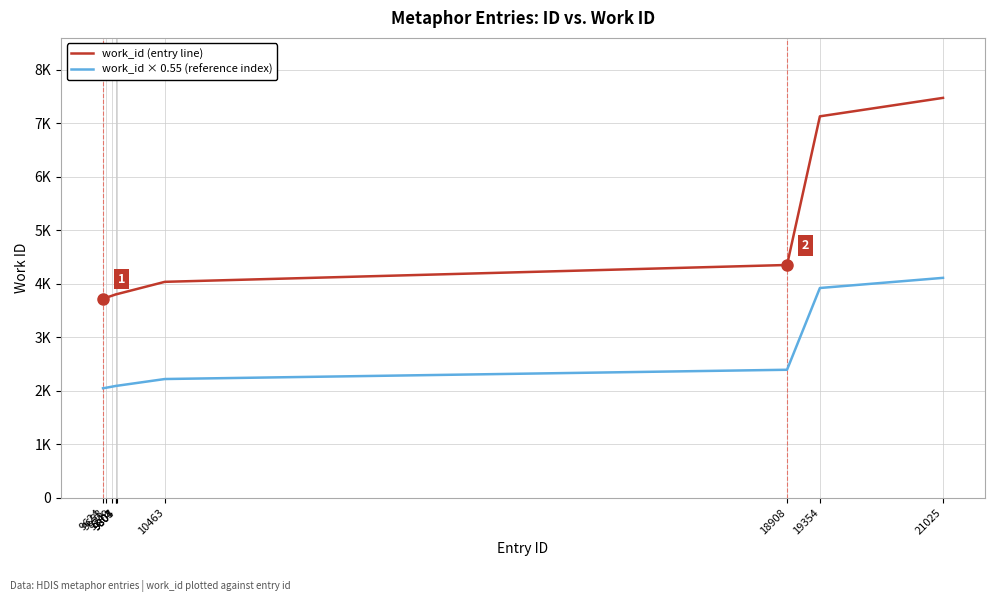

True or false: work_id × 0.55 (reference index) and work_id (entry line) intersect in this chart.

False